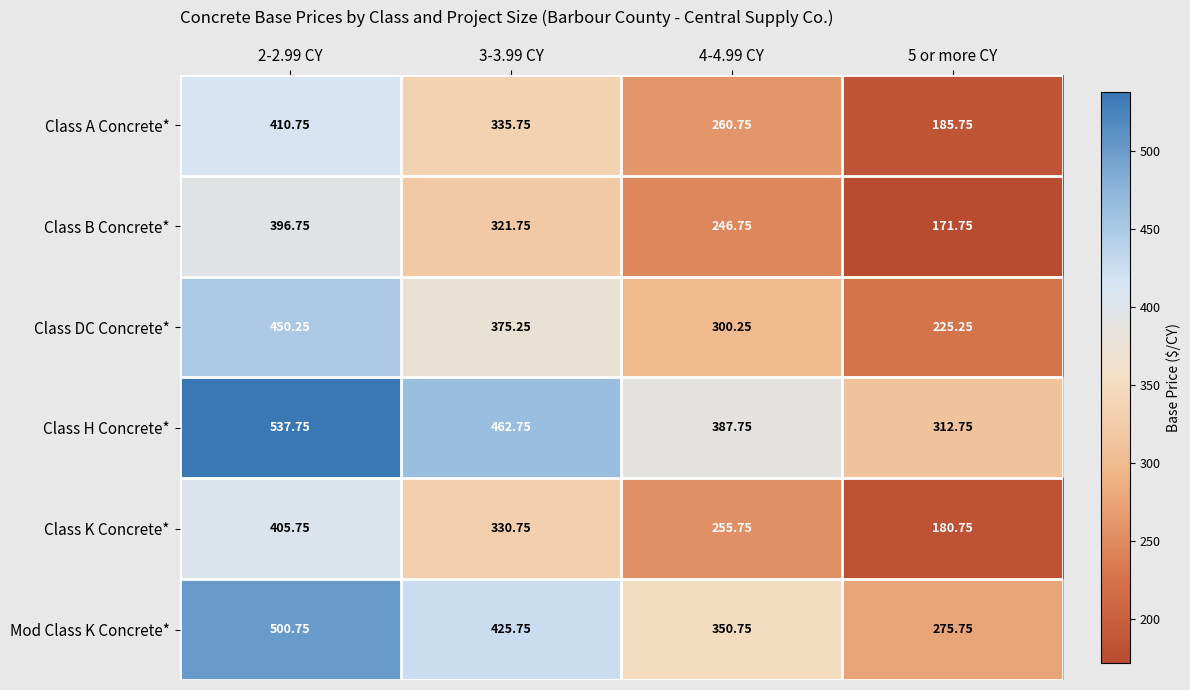

At 4-4.99 CY, list the series in order from largest to smallest.

Class H Concrete*, Mod Class K Concrete*, Class DC Concrete*, Class A Concrete*, Class K Concrete*, Class B Concrete*